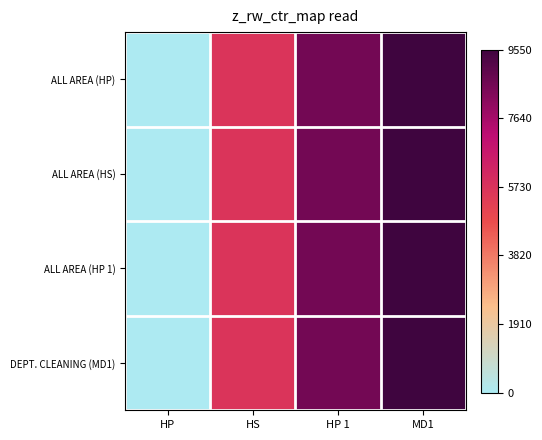

Reading left to right, extract all data points from this chart.

ALL AREA (HP): HP=0	HS=5658	HP 1=8554	MD1=9550
ALL AREA (HS): HP=0	HS=5658	HP 1=8554	MD1=9550
ALL AREA (HP 1): HP=0	HS=5658	HP 1=8554	MD1=9550
DEPT. CLEANING (MD1): HP=0	HS=5658	HP 1=8554	MD1=9550